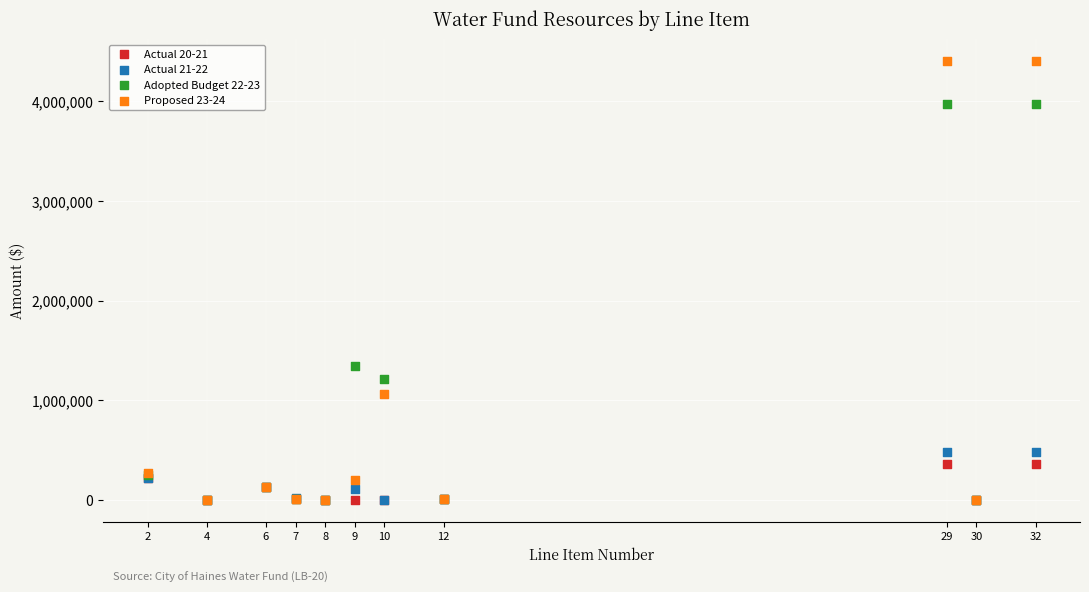

Across all series, what Y value is closest to 2201126?

1341888